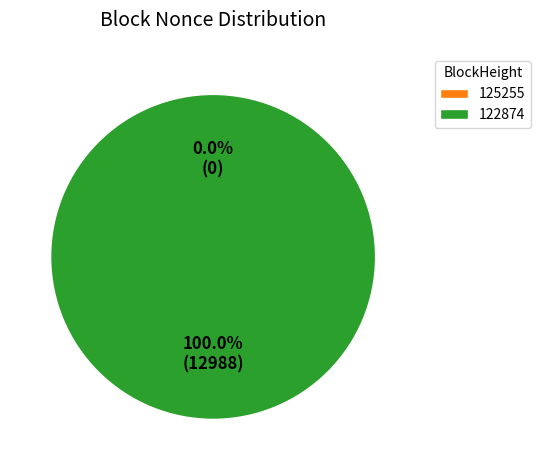

Which category accounts for the majority?

122874